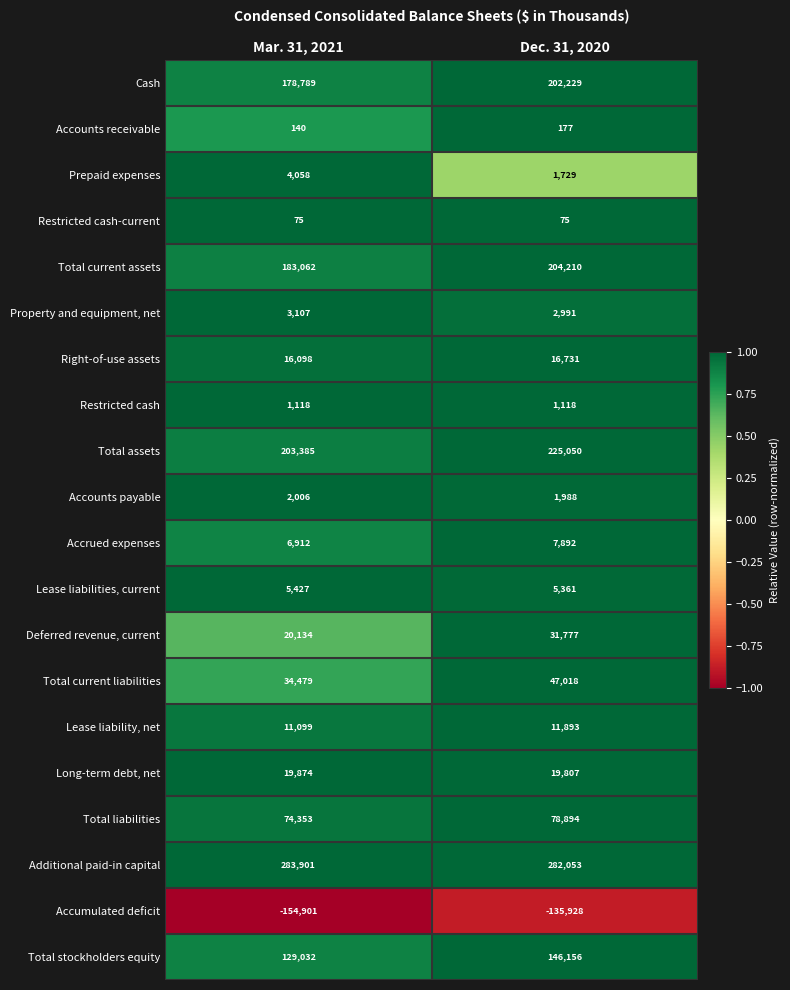

At Dec. 31, 2020, list the series in order from smallest to largest.

Accumulated deficit, Restricted cash-current, Accounts receivable, Restricted cash, Prepaid expenses, Accounts payable, Property and equipment, net, Lease liabilities, current, Accrued expenses, Lease liability, net, Right-of-use assets, Long-term debt, net, Deferred revenue, current, Total current liabilities, Total liabilities, Total stockholders equity, Cash, Total current assets, Total assets, Additional paid-in capital